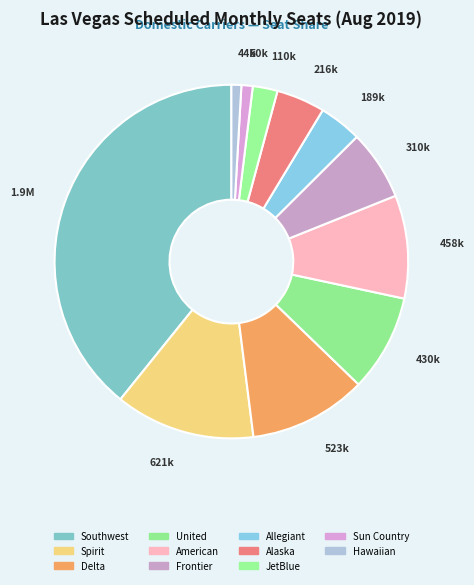

To the nearest percent, what portion does Sun Country represent?

1%